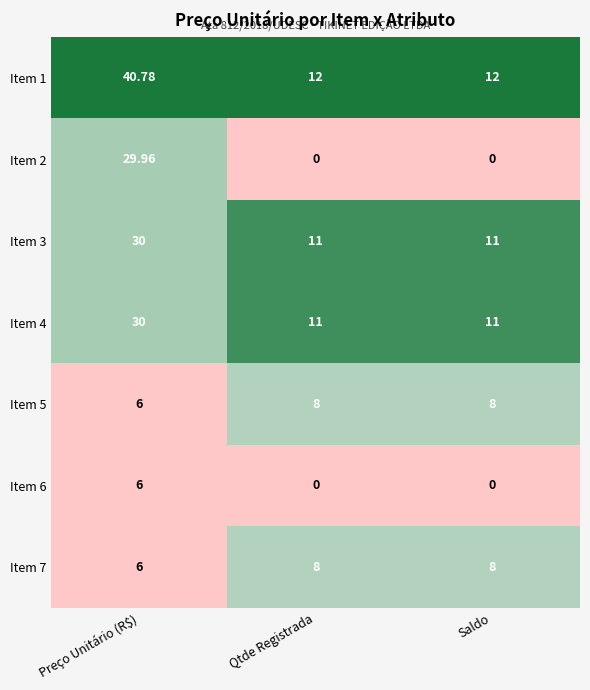

What is the difference between the highest and lowest values at Saldo?

12.0